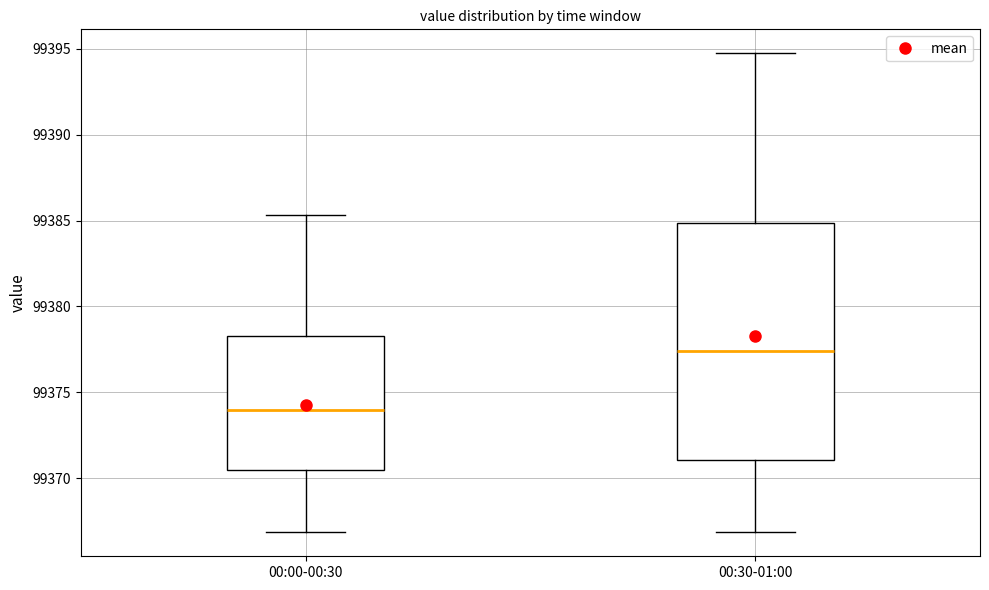

Reading left to right, transcribe this box plot: for each box, give where its median line is, the range the box spans, and where its two whiskers end, as read against the y-axis. The values are not printed on the chart, so give them approximately, as read against the axis.

00:00-00:30: median 99374.0, box 99370.5 to 99378.5, whiskers 99367.0 to 99385.5
00:30-01:00: median 99377.5, box 99371.0 to 99385.0, whiskers 99367.0 to 99395.0